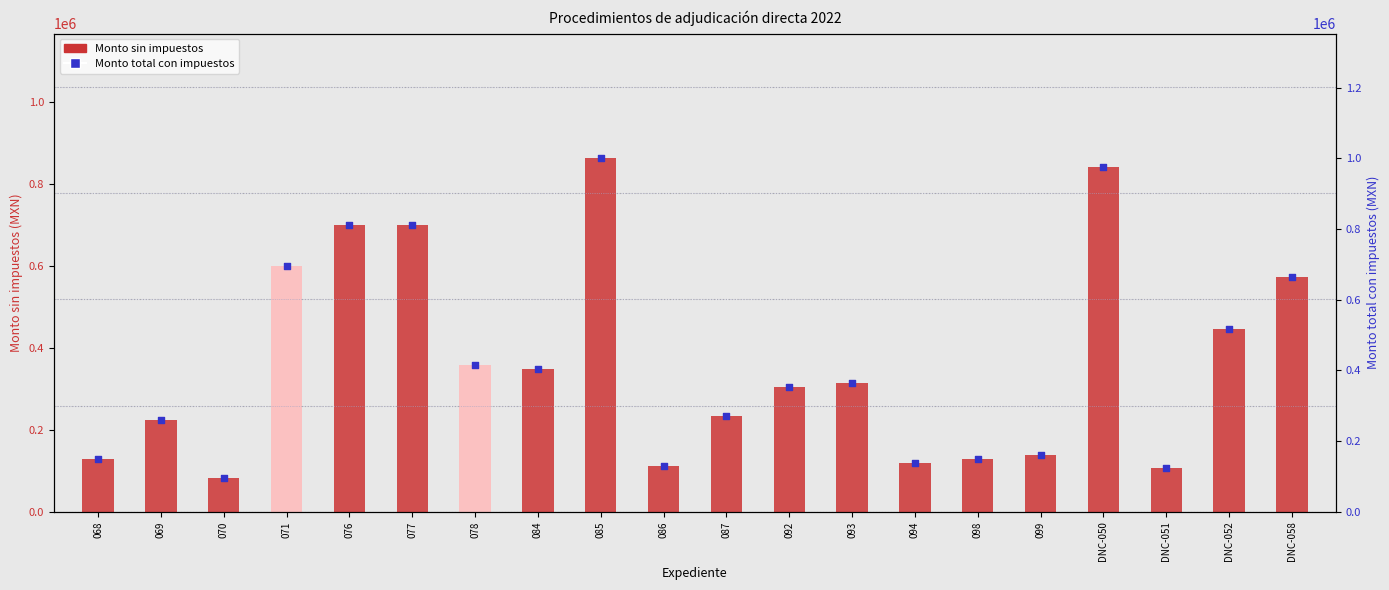

Which series reaches the minimum Y coordinate?

Monto sin impuestos